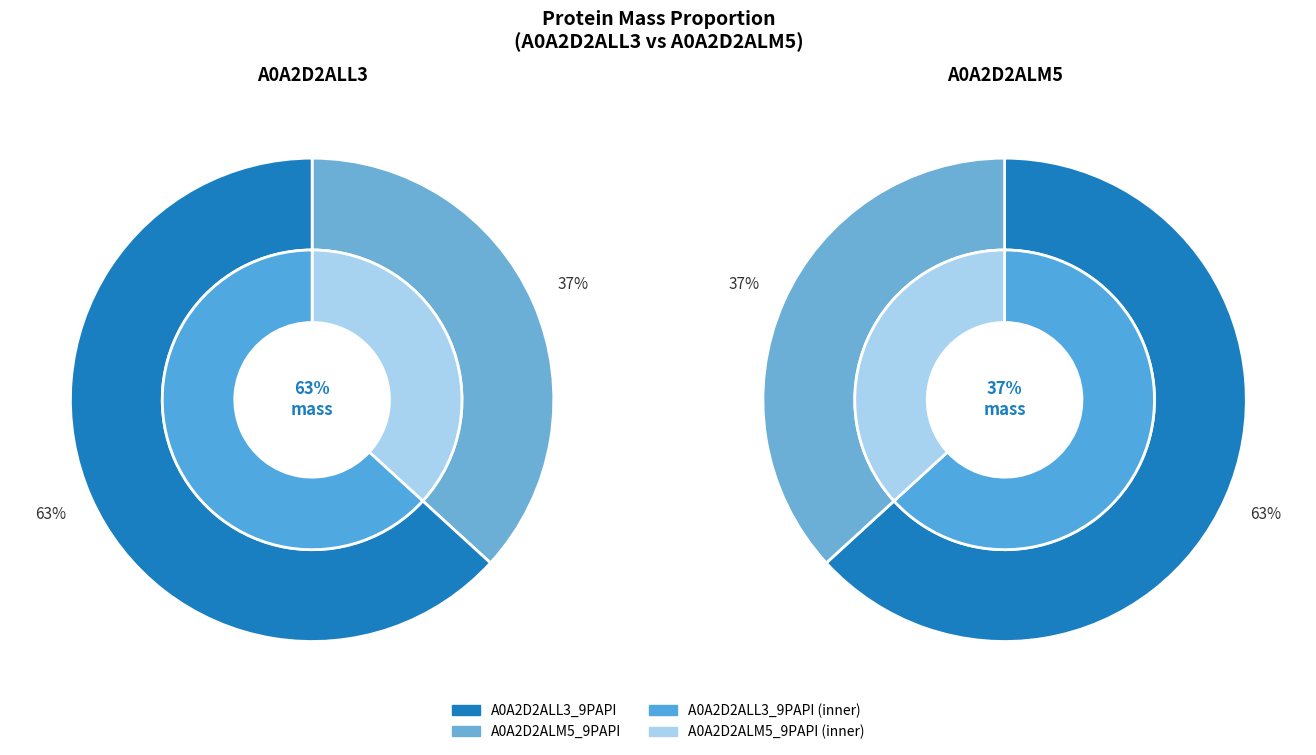

How many slices are in this pie chart?

2